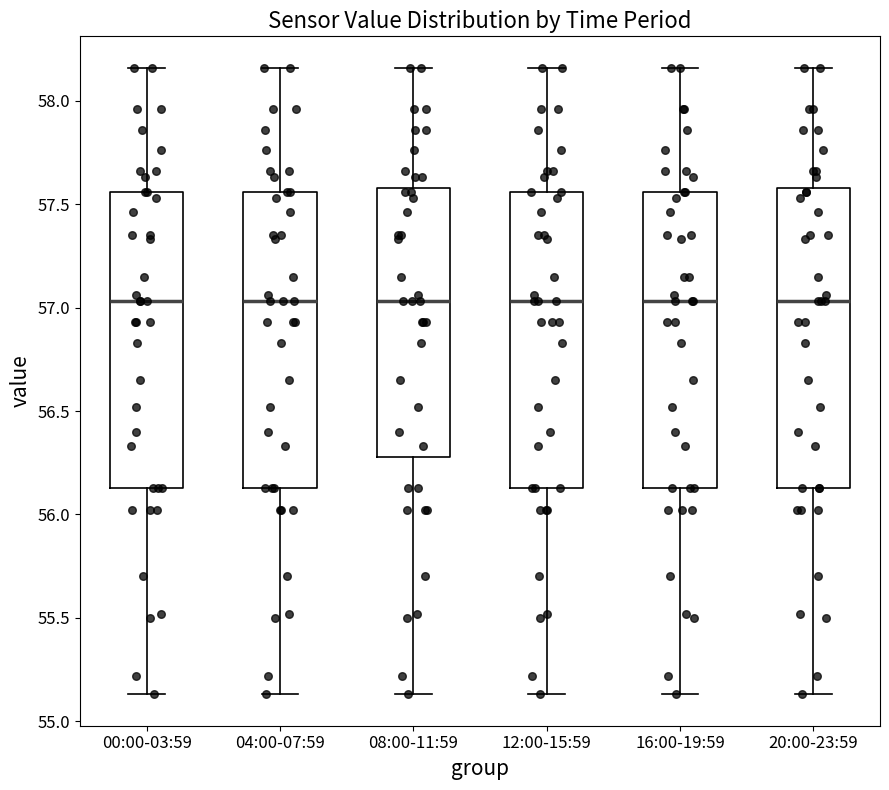

Reading left to right, read every box against the y-axis: the position of its median line, the range the box covers, and the ends of its whiskers. The values are not printed on the chart, so give them approximately, as read against the axis.

00:00-03:59: median 57.05, box 56.15 to 57.55, whiskers 55.15 to 58.15
04:00-07:59: median 57.05, box 56.15 to 57.55, whiskers 55.15 to 58.15
08:00-11:59: median 57.05, box 56.30 to 57.60, whiskers 55.15 to 58.15
12:00-15:59: median 57.05, box 56.15 to 57.55, whiskers 55.15 to 58.15
16:00-19:59: median 57.05, box 56.15 to 57.55, whiskers 55.15 to 58.15
20:00-23:59: median 57.05, box 56.15 to 57.60, whiskers 55.15 to 58.15